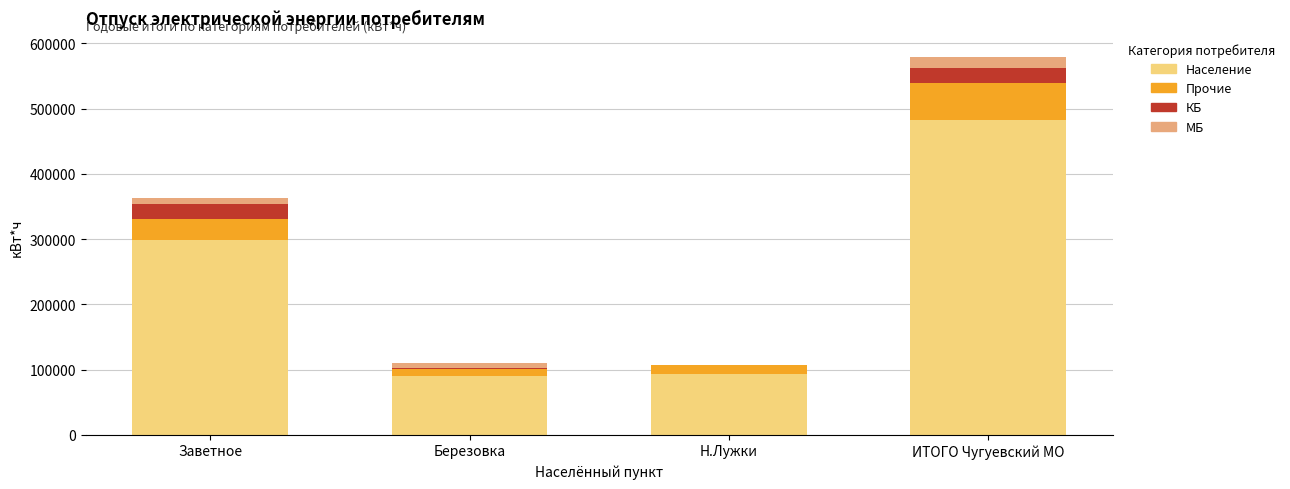

At which label does Население reach its peak?

ИТОГО Чугуевский МО